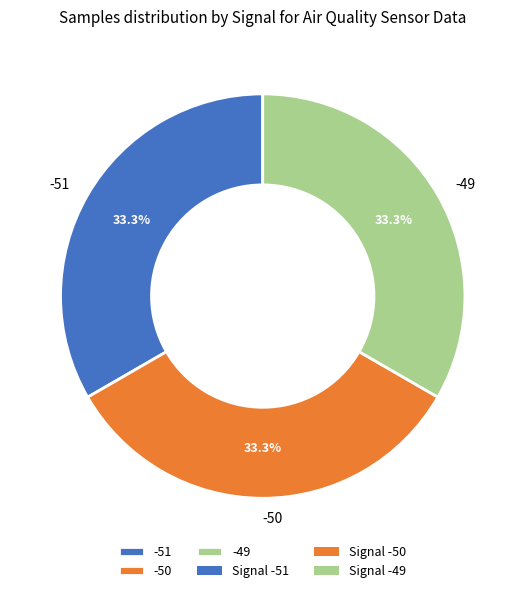

How much of the chart is everything except -49?

66.7%